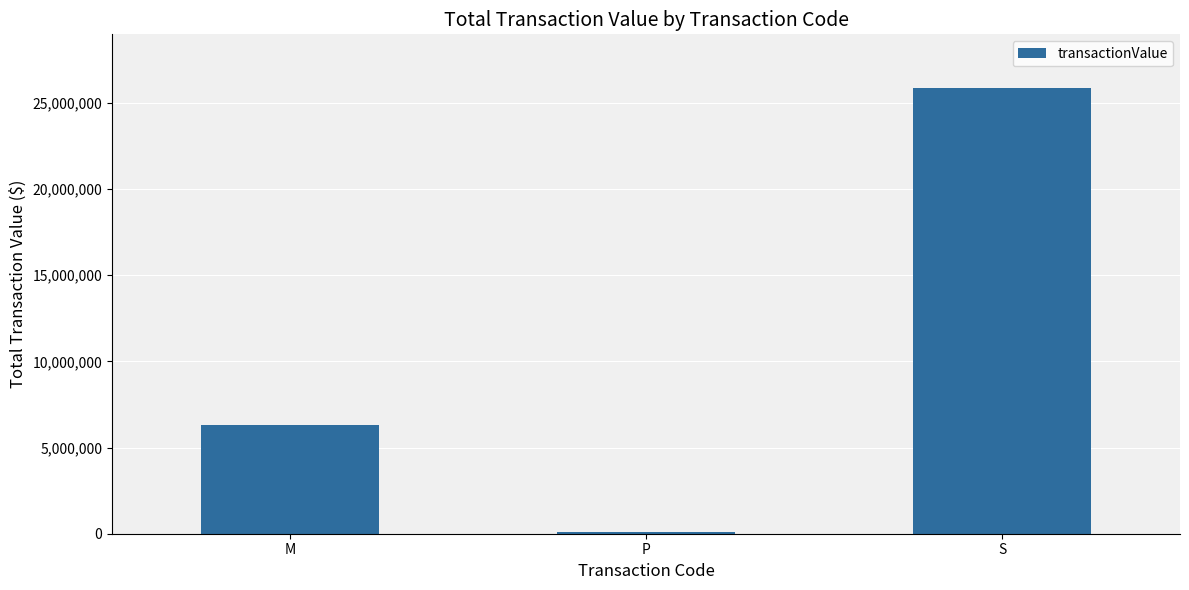

List the labels in order of value, largest first.

S, M, P